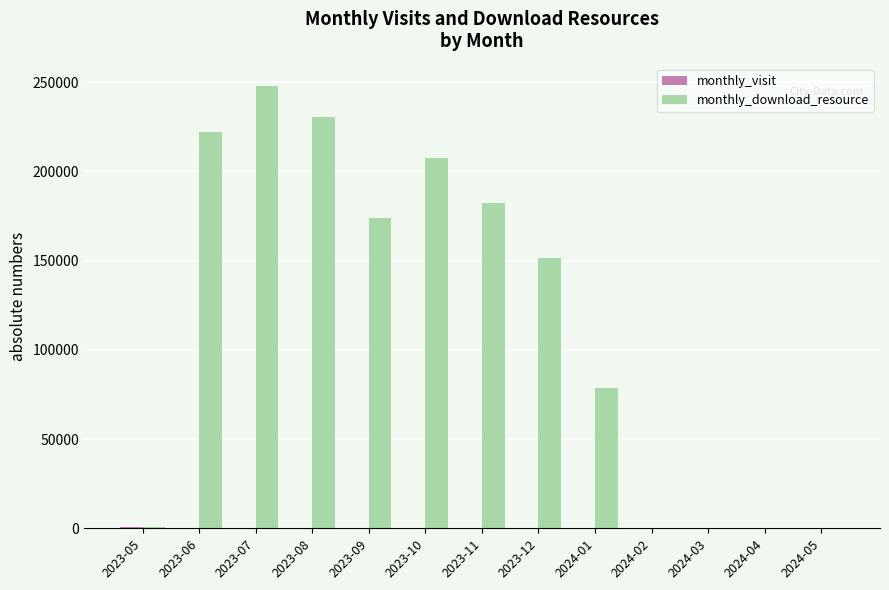

What is the maximum value for monthly_download_resource?

248024